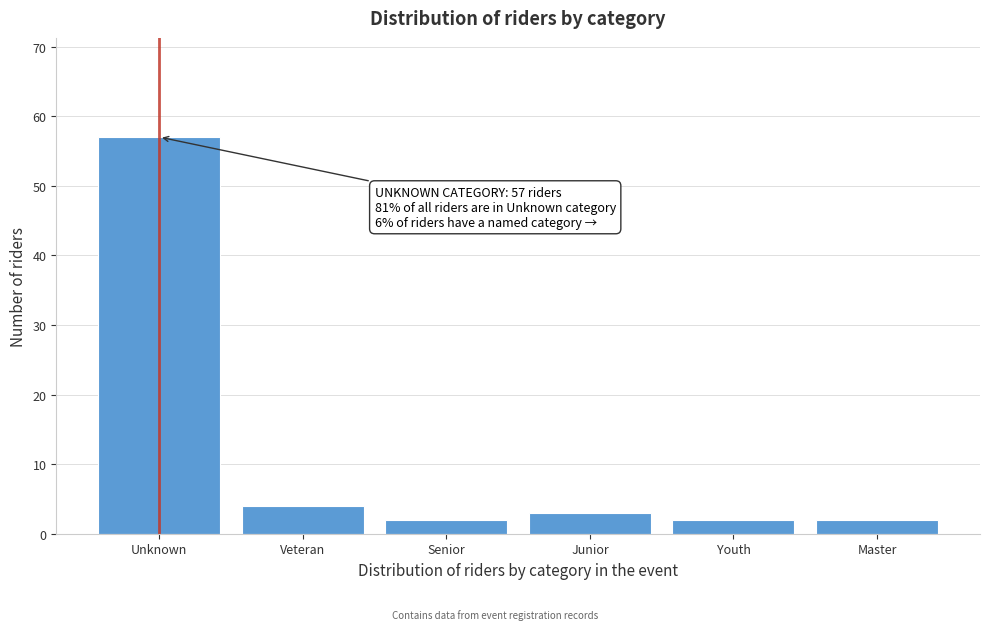

Reading left to right, what are all the values shown in this chart?

57	4	2	3	2	2